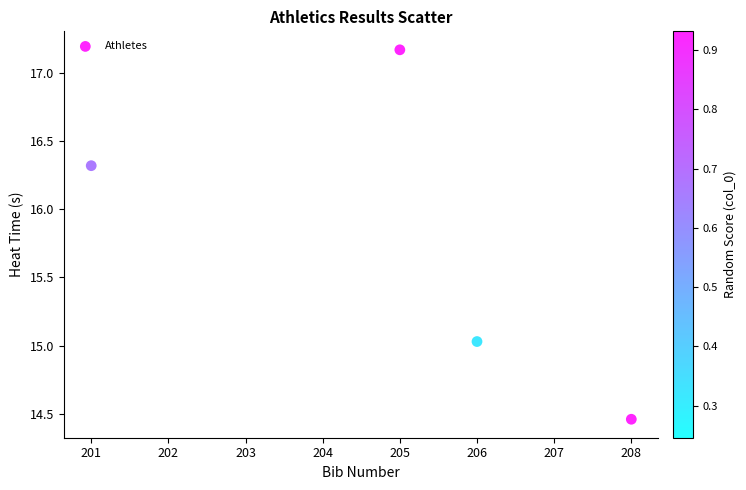

What is the average X value?

205.0